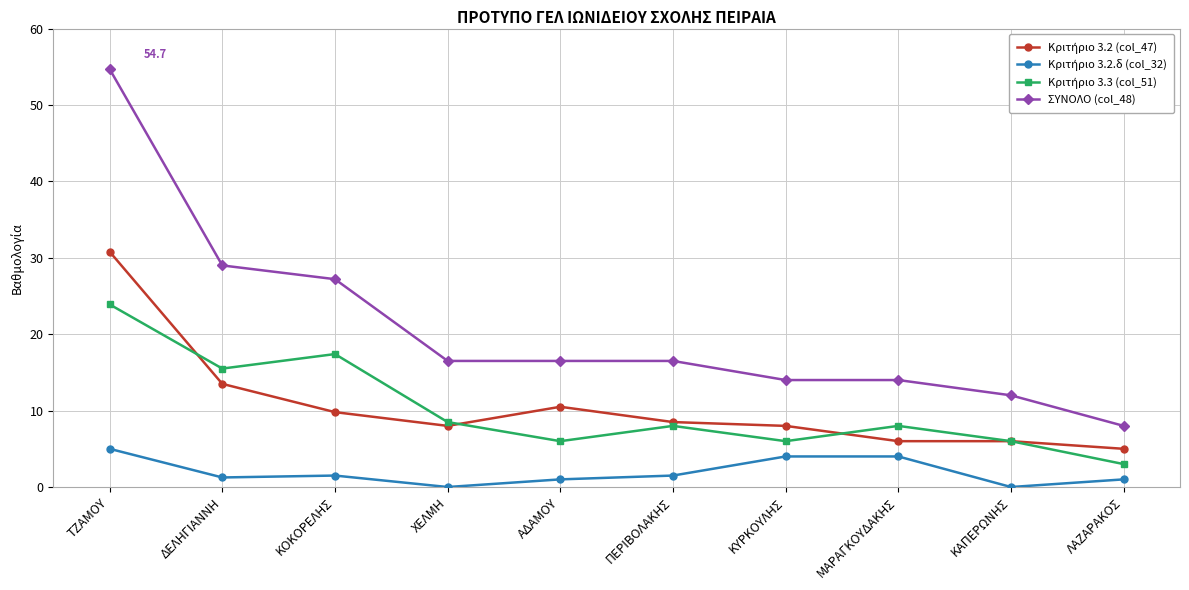

The ΣΥΝΟΛΟ (col_48) series shows 24.1 at ΧΕΛΜΗ. True or false?

False